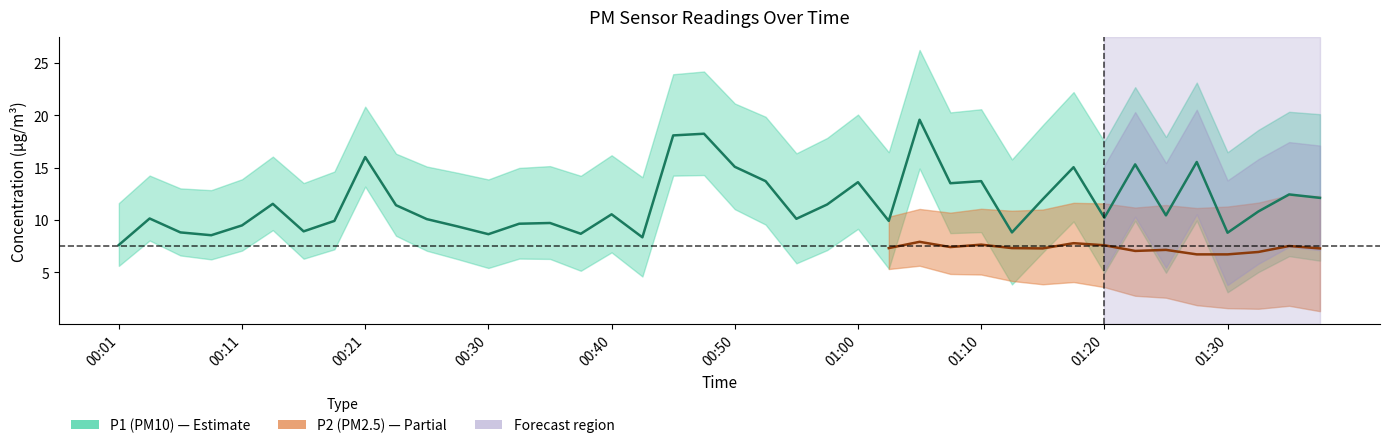

What is the difference between the second highest and second lowest values?

9.9